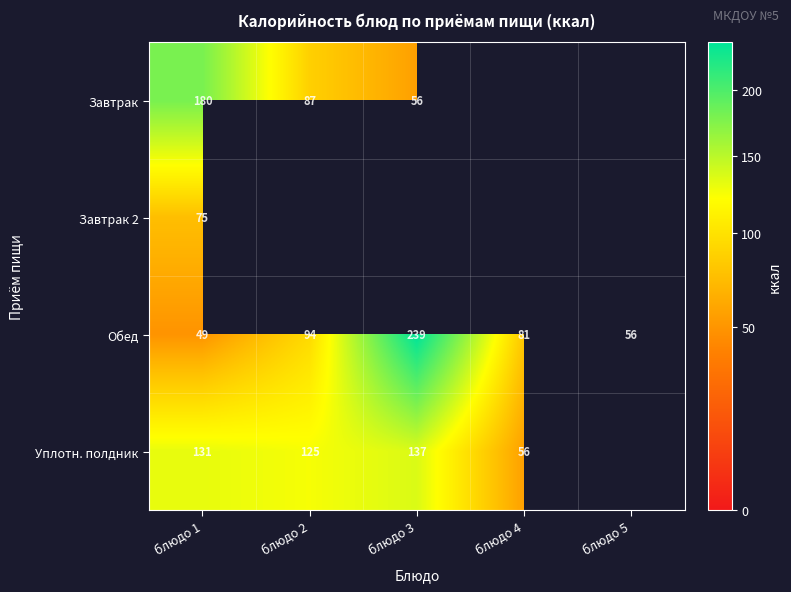

How many series are shown in this chart?

4